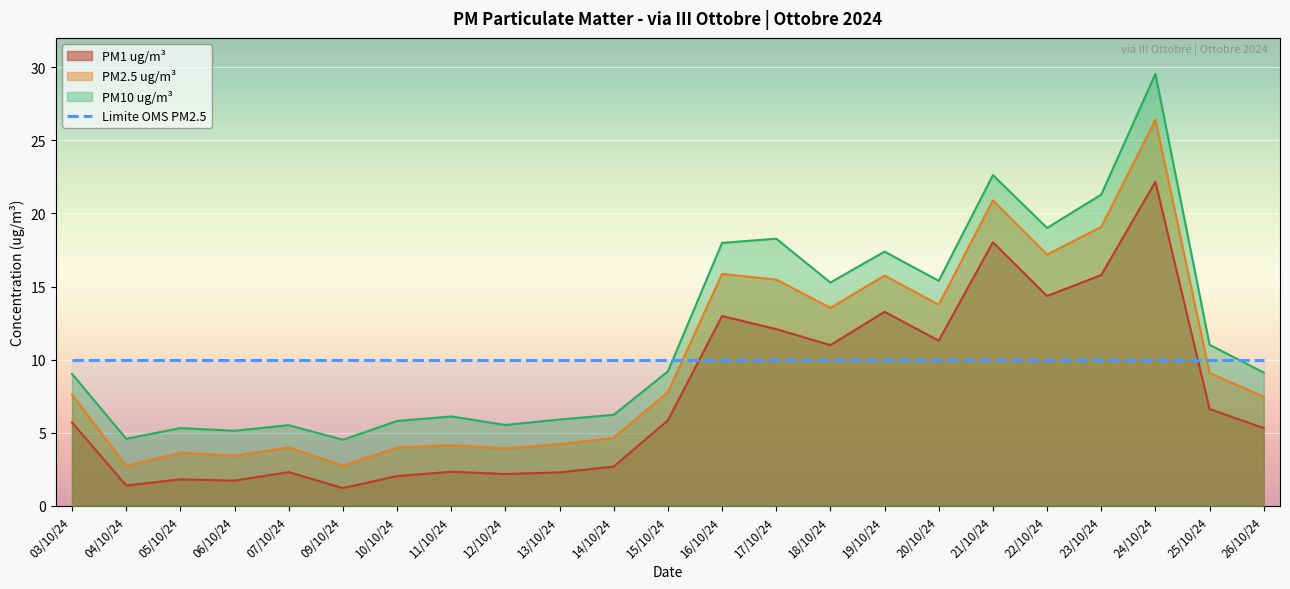

Reading left to right, extract all data points from this chart.

PM1 ug/m³: 5.7	1.4	1.8	1.7	2.3	1.2	2.0	2.3	2.2	2.3	2.7	5.9	13.0	12.1	11.0	13.3	11.3	18.0	14.4	15.8	22.2	6.6	5.3
PM2.5 ug/m³: 7.6	2.7	3.6	3.4	4.0	2.8	4.0	4.2	3.9	4.2	4.7	7.8	15.9	15.5	13.5	15.8	13.8	20.9	17.2	19.1	26.4	9.1	7.5
PM10 ug/m³: 9.0	4.6	5.3	5.1	5.5	4.5	5.8	6.1	5.5	5.9	6.2	9.2	18.0	18.3	15.3	17.4	15.4	22.6	19.0	21.3	29.5	11.0	9.1